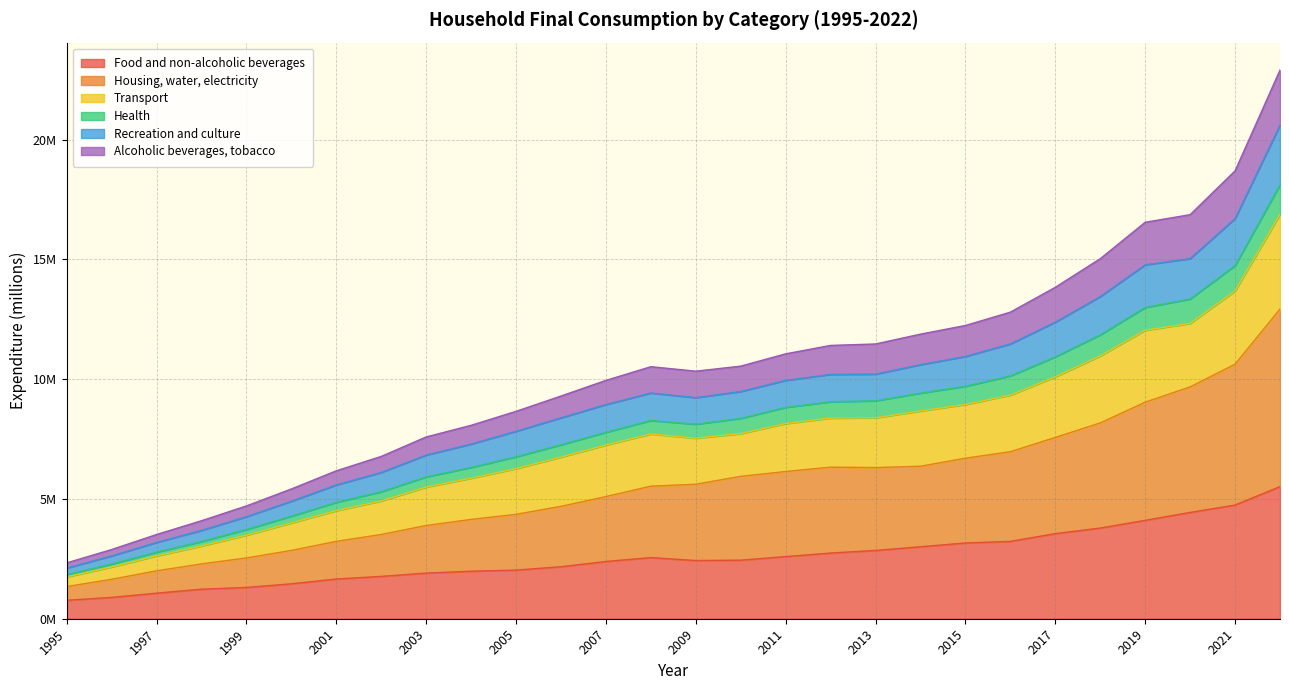

How many values in the Health series are below 8?

13